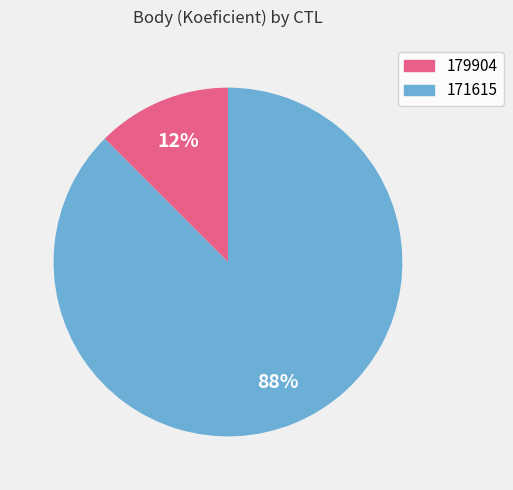

How many segments does this pie chart have?

2